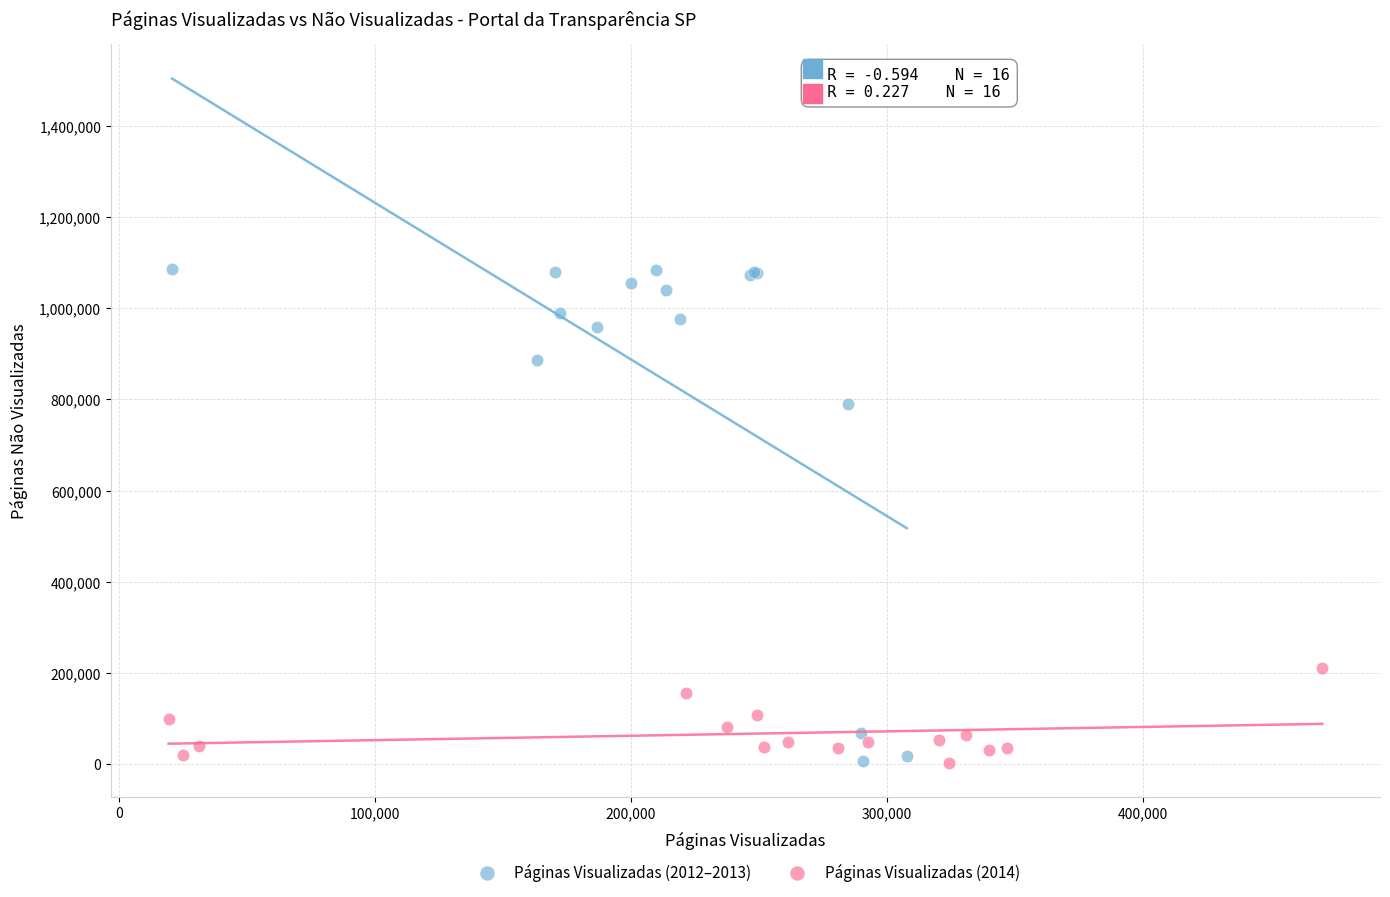

Which series has the largest Y range (max minus min)?

Páginas Visualizadas (2012–2013)